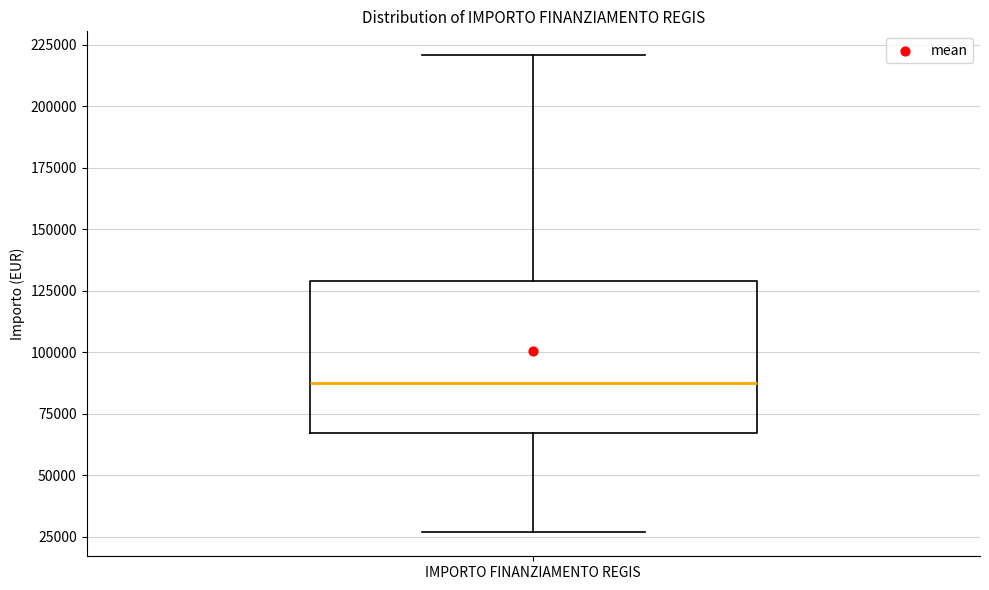

Read this box plot against the y-axis: the position of the median line, the range covered by the box, and the ends of both whiskers. The values are not printed on the chart, so give them approximately, as read against the axis.

median 85000, box 65000 to 130000, whiskers 25000 to 220000